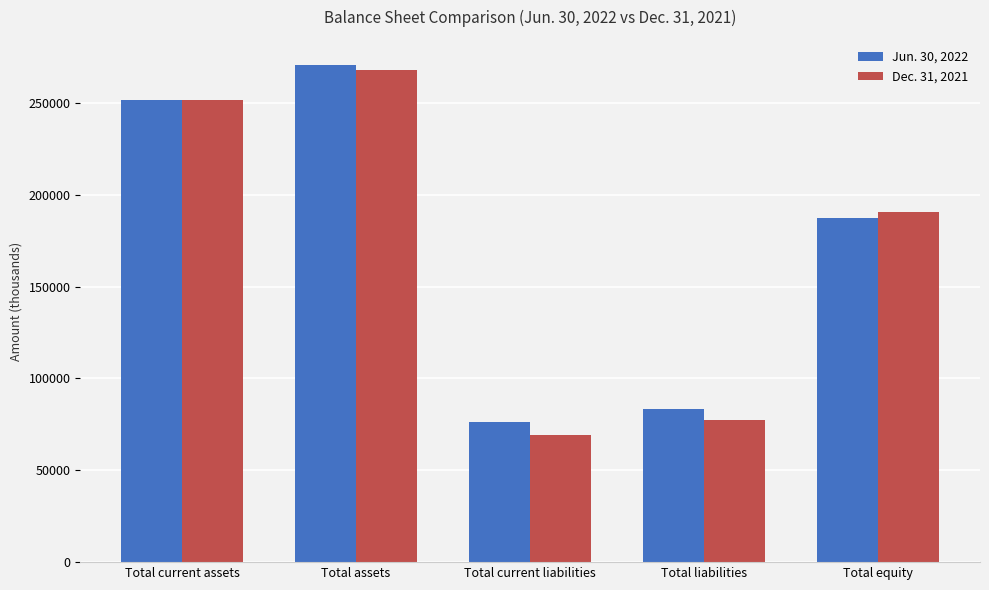

What are all the series names shown in the legend?

Jun. 30, 2022, Dec. 31, 2021